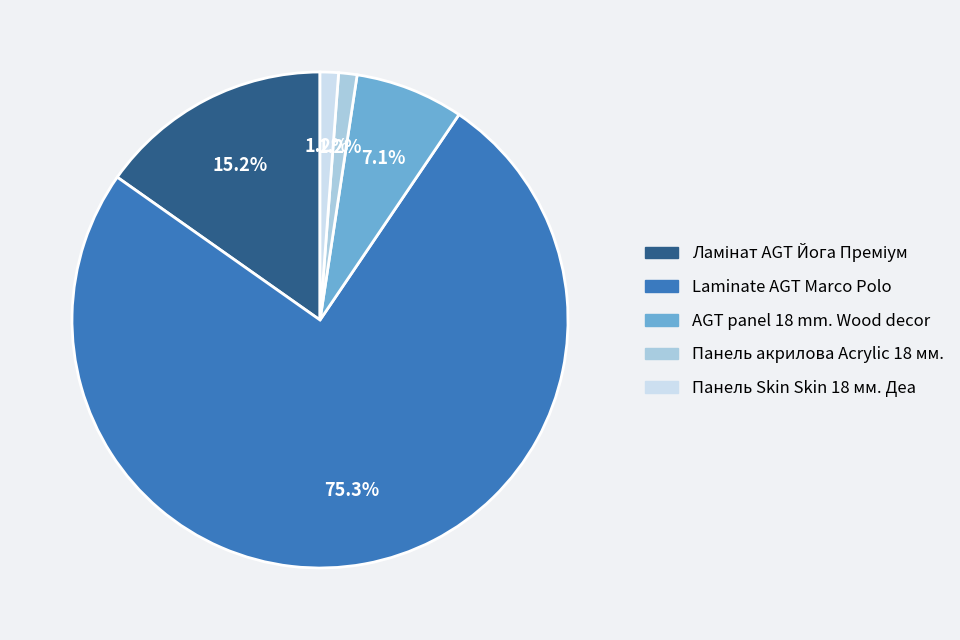

Is the sum of Laminate AGT Marco Polo and AGT panel 18 mm. Wood decor greater than half?

Yes